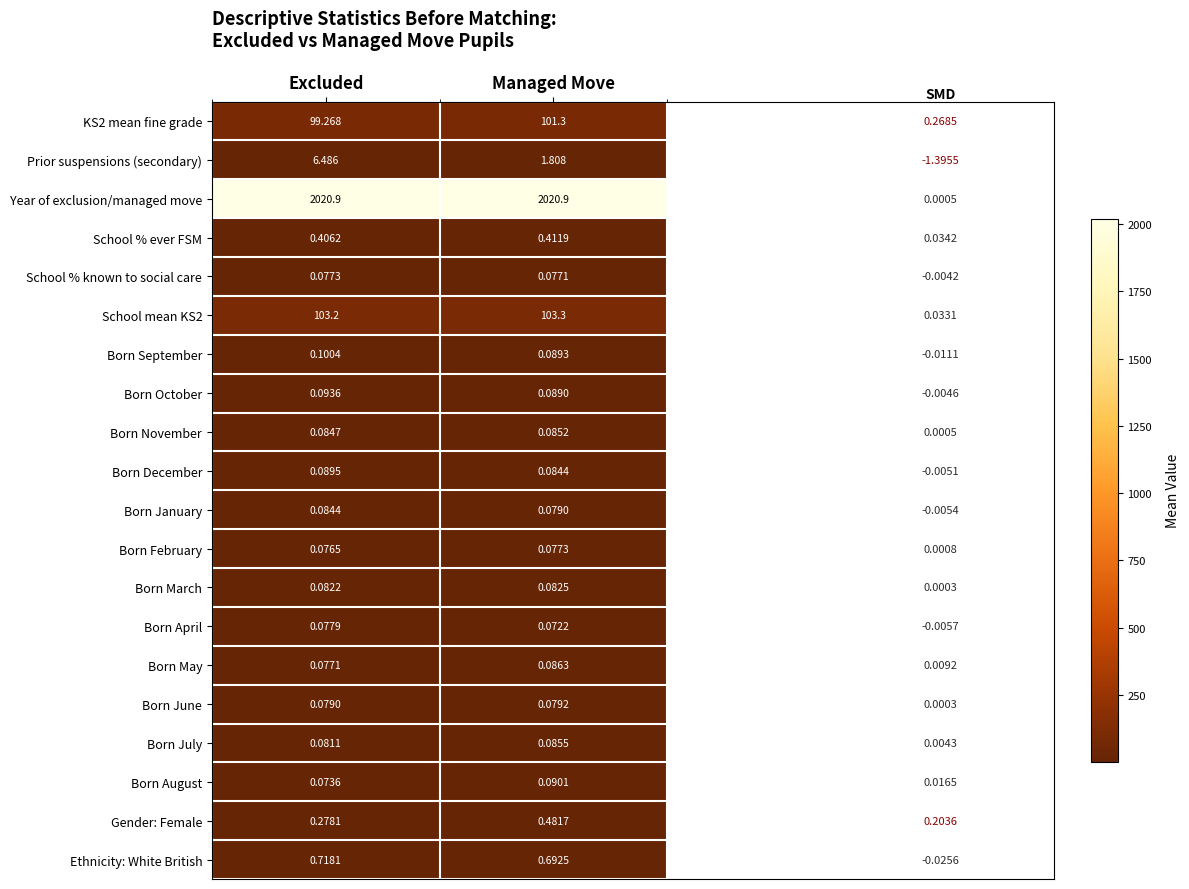

Which label corresponds to the smallest value in the chart?

Managed Move